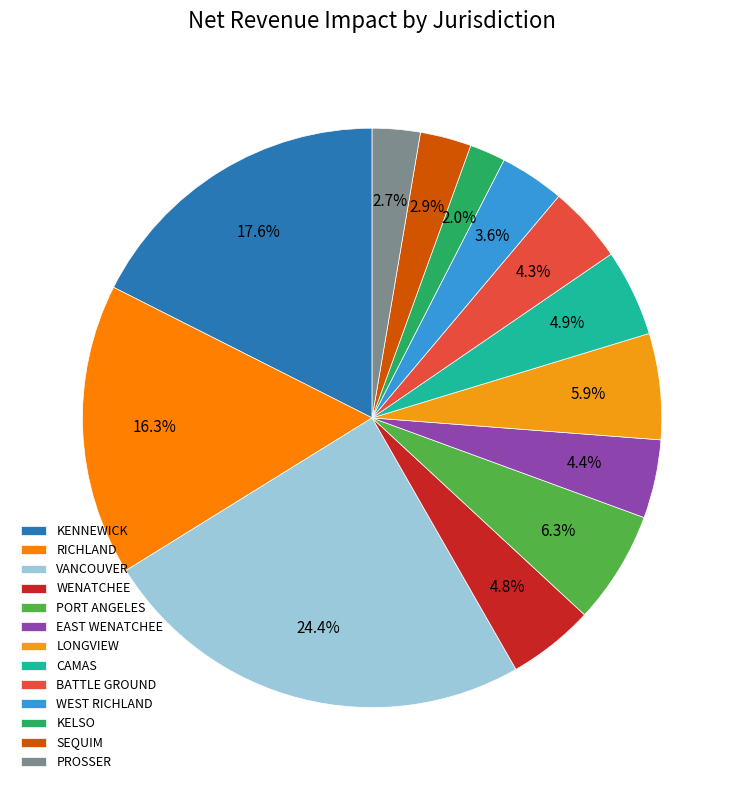

To the nearest percent, what percentage of the pie is BATTLE GROUND?

4%